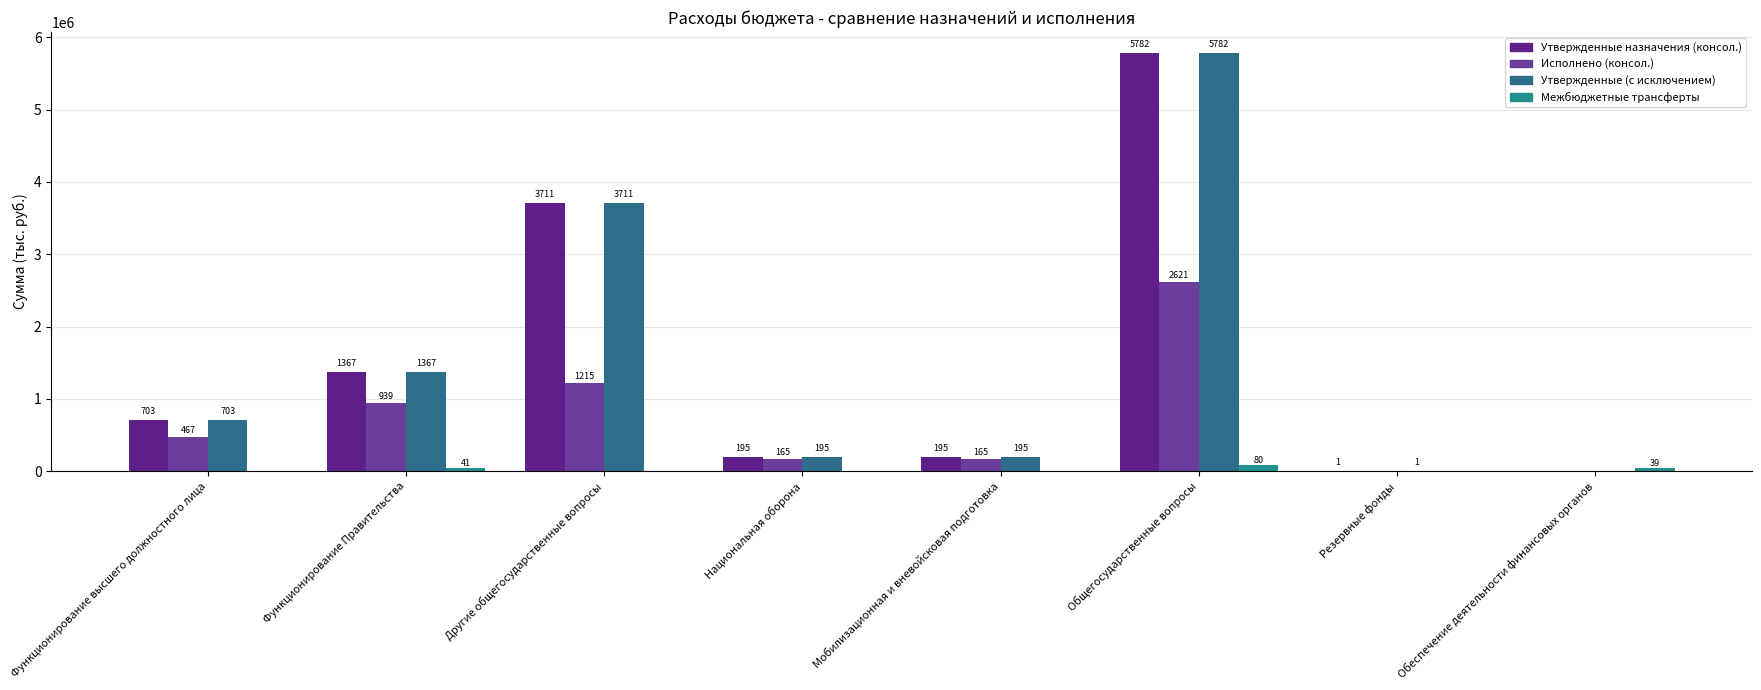

Rank the series by their maximum value, from lowest to highest.

Межбюджетные трансферты, Исполнено (консол.), Утвержденные назначения (консол.), Утвержденные (с исключением)